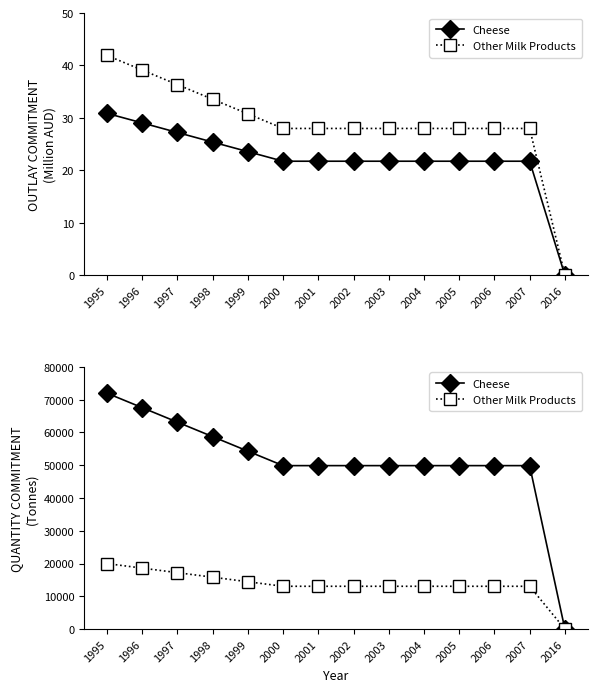

True or false: Other Milk Products and Cheese cross at least once.

False